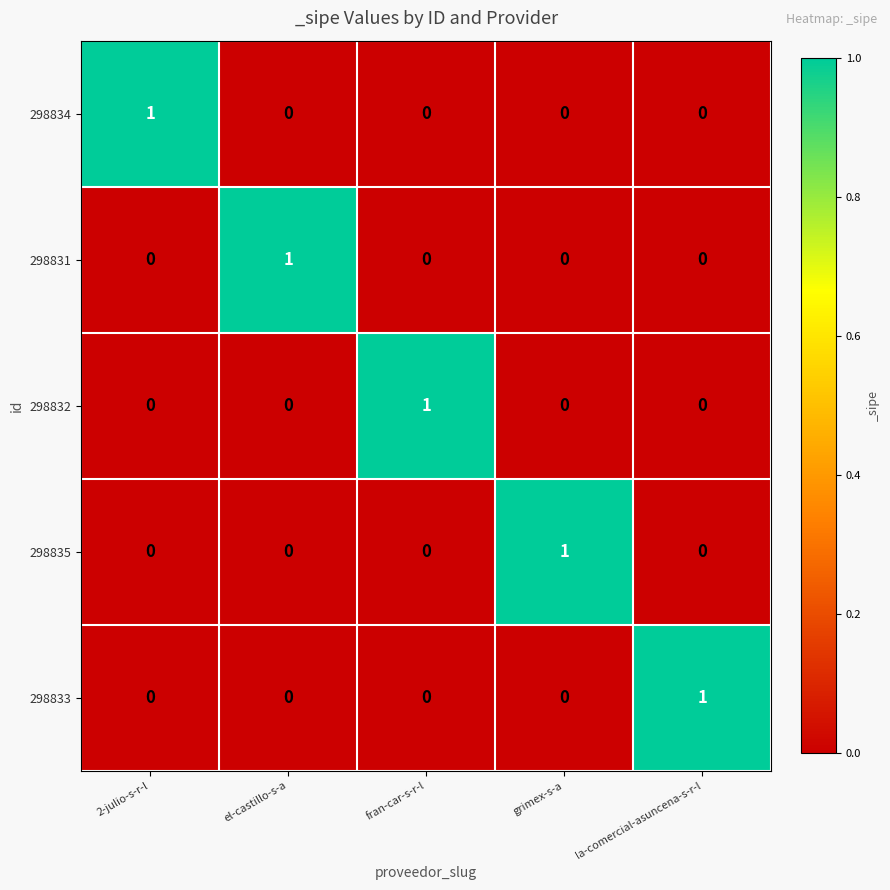

True or false: 298831 has a value of -1 at 2-julio-s-r-l.

False